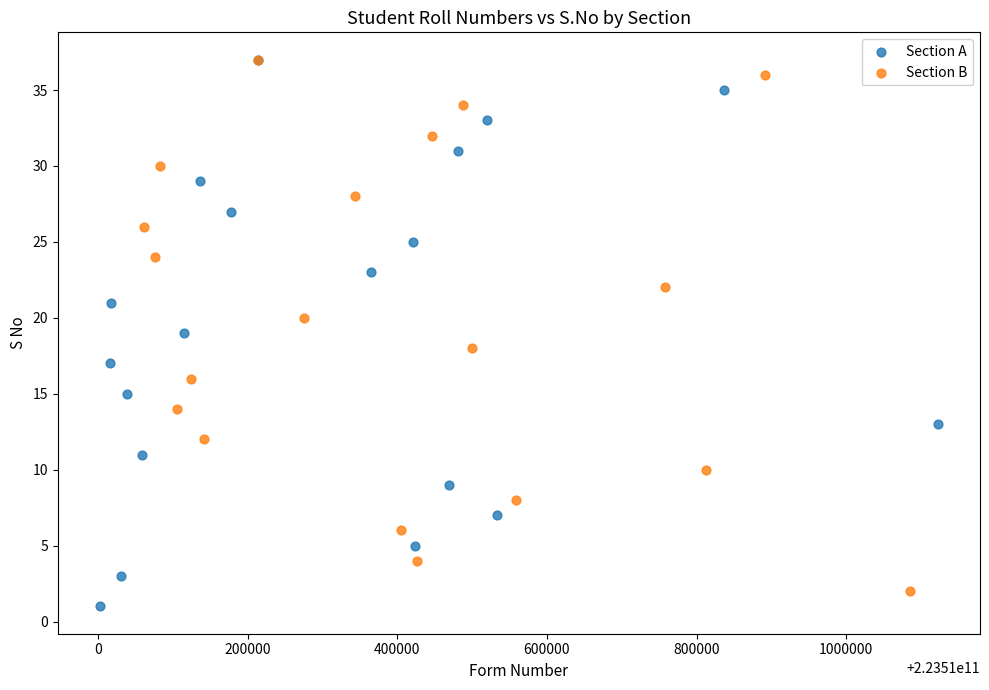

Which series has the widest spread of Y values?

Section A